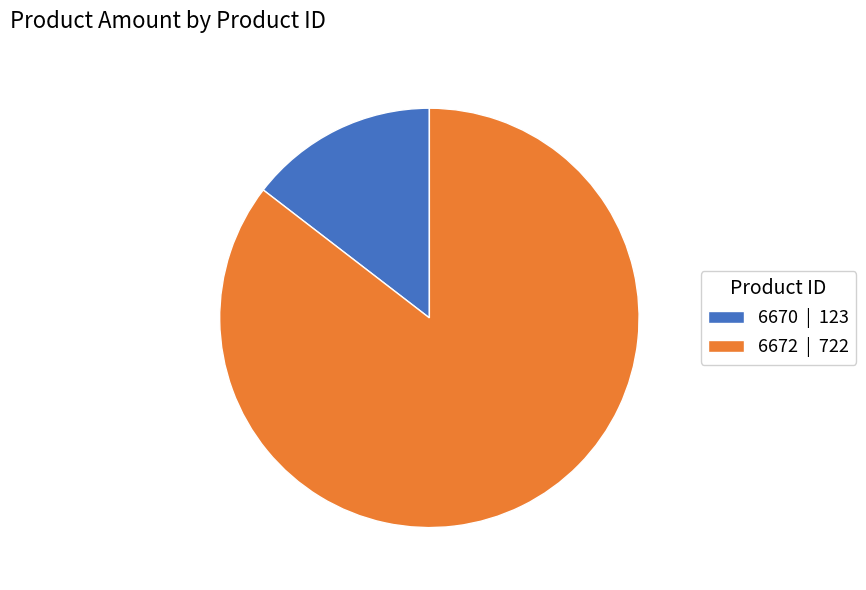

Count the number of slices in the pie.

2